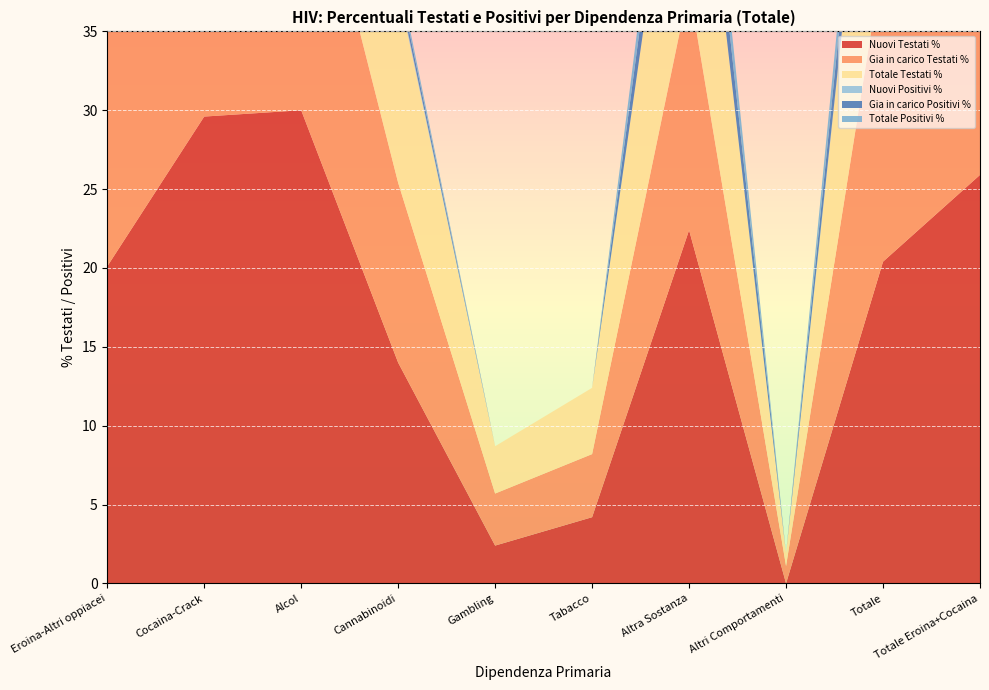

Reading left to right, extract all data points from this chart.

Nuovi Testati %: 20.1	29.6	30.0	14.0	2.4	4.2	22.4	0.0	20.4	25.9
Gia in carico Testati %: 23.9	16.0	19.6	11.4	3.3	4.0	15.4	1.1	19.3	22.0
Totale Testati %: 23.7	18.7	21.8	12.3	3.0	4.2	17.5	0.8	19.5	22.4
Nuovi Positivi %: 0.3	0.2	0.4	0.2	0.0	0.0	0.0	0.0	0.2	0.2
Gia in carico Positivi %: 6.1	1.1	0.7	0.5	0.0	0.0	3.4	0.0	3.1	5.0
Totale Positivi %: 5.8	0.9	0.6	0.4	0.0	0.0	2.4	0.0	2.6	4.6